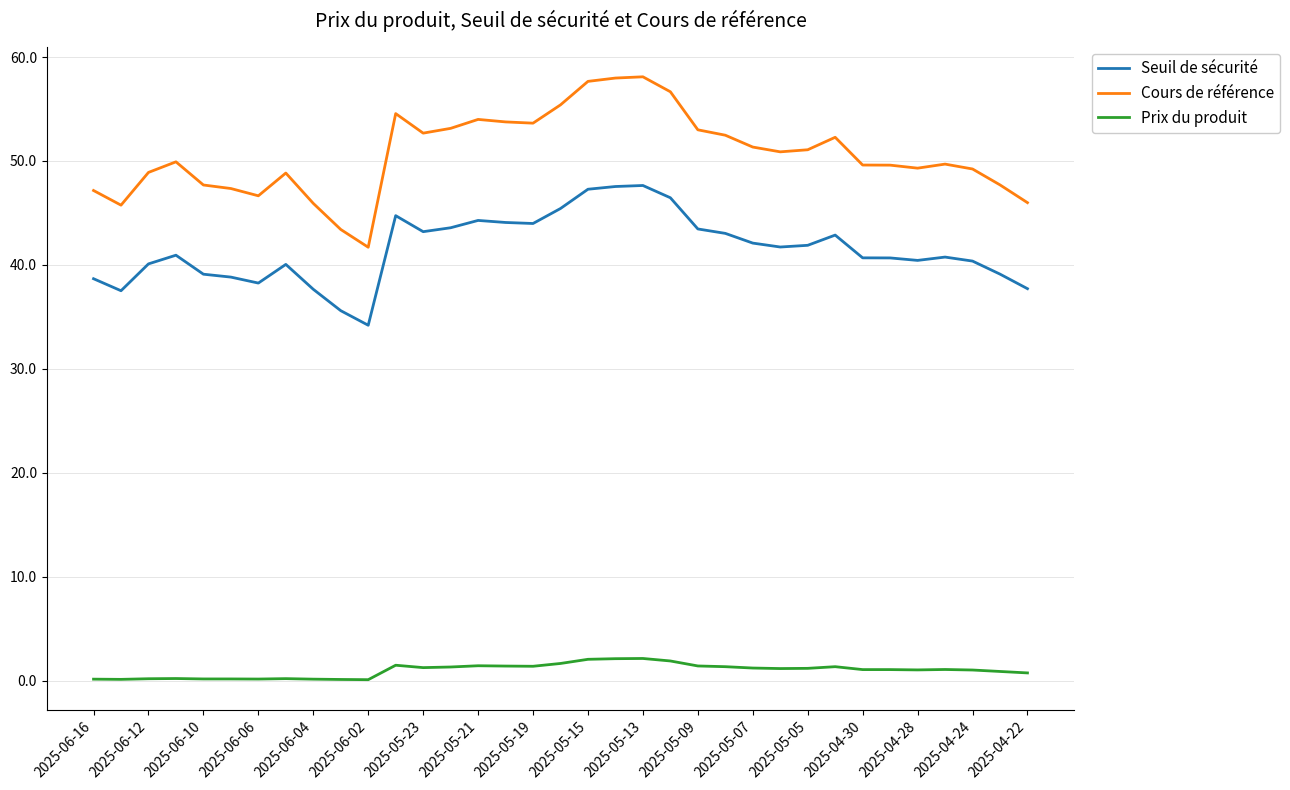

Which series has the largest total across all categories?

Cours de référence